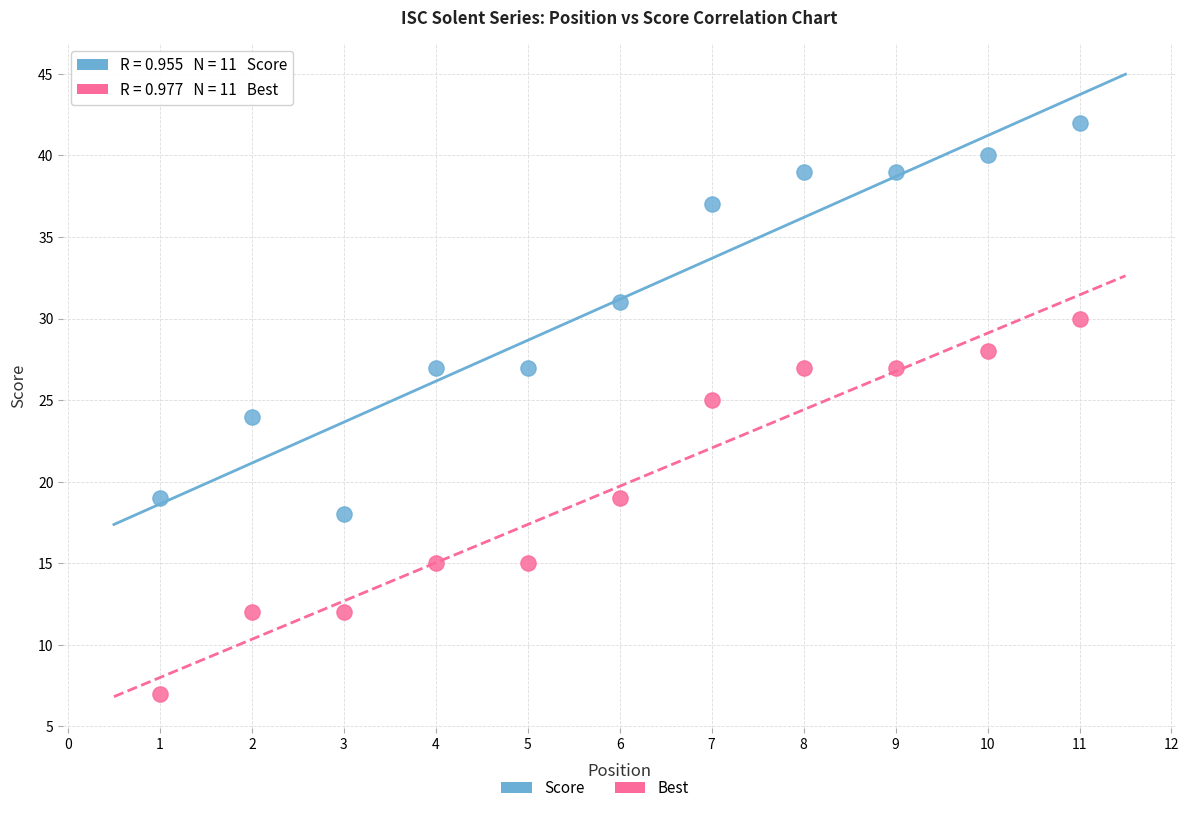

Across all data points, what is the range of Y values (max minus min)?

35